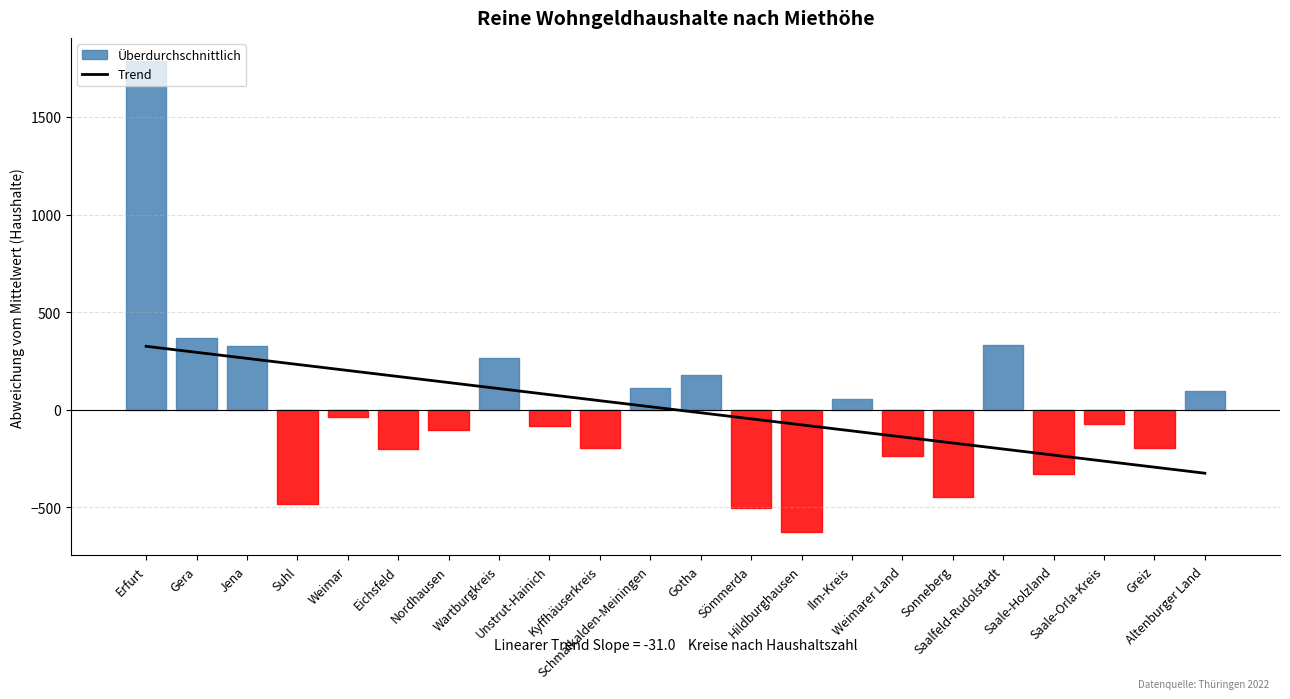

What position from the left is Weimar?

5